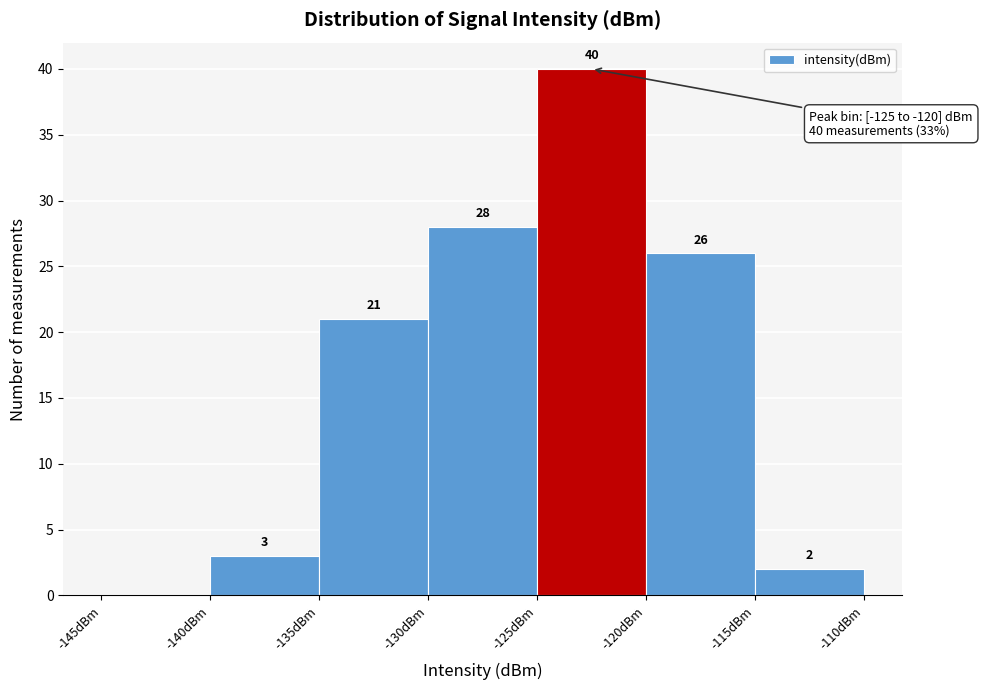

Over which range of the x-axis is the bar tallest?

-125 to -120